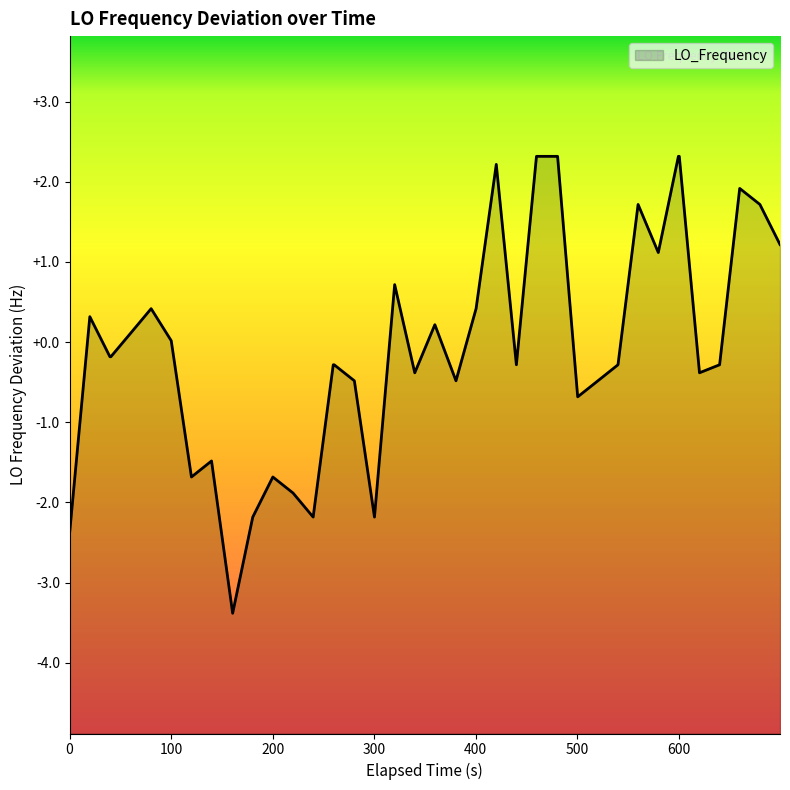

What is the sum of the values at 16 and 0?

-2.9